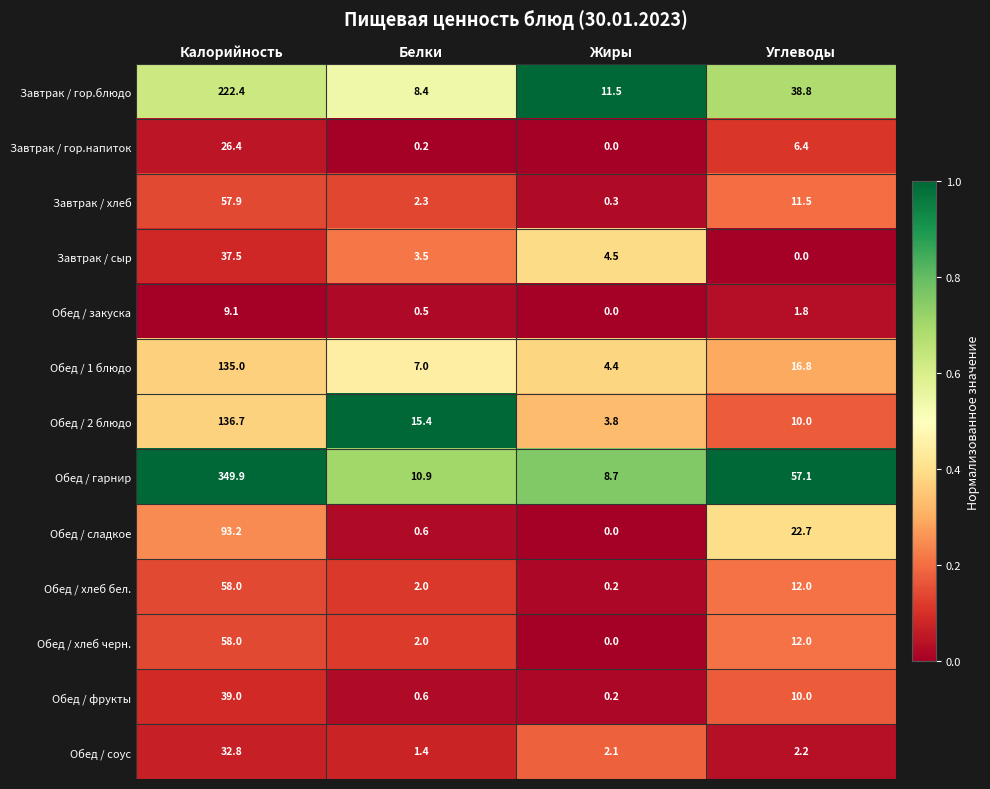

What is the minimum value for Обед / 2 блюдо?

3.8